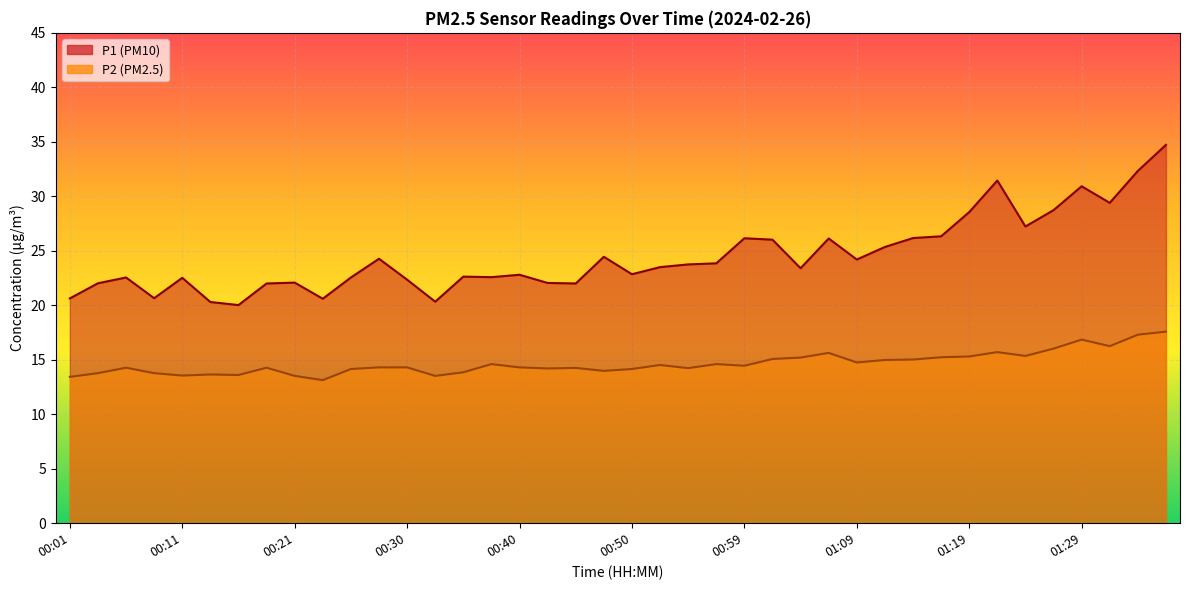

Where is the first local minimum for P1?

00:08